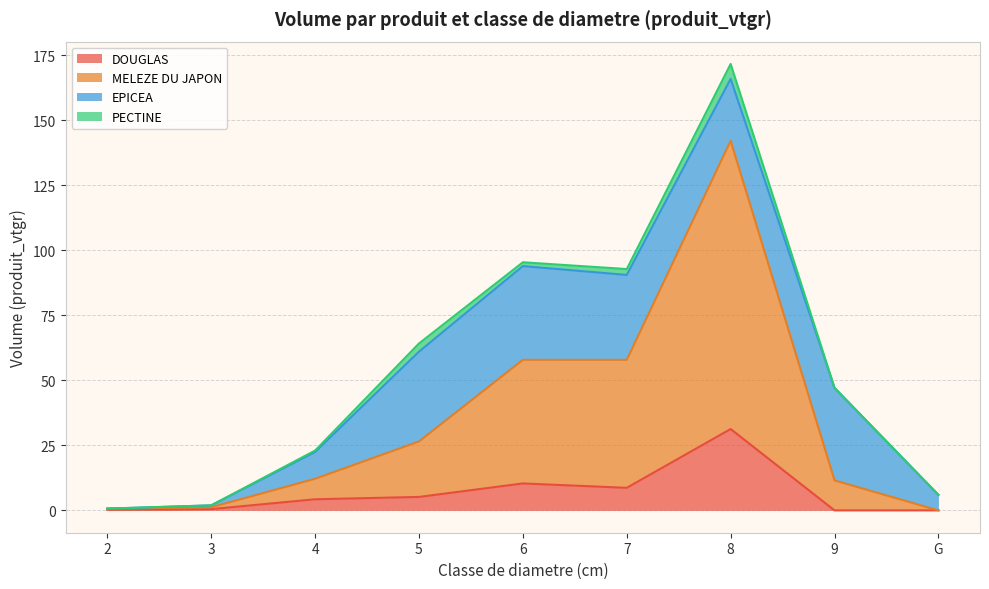

True or false: DOUGLAS has more than 1 points higher than both neighbors.

True